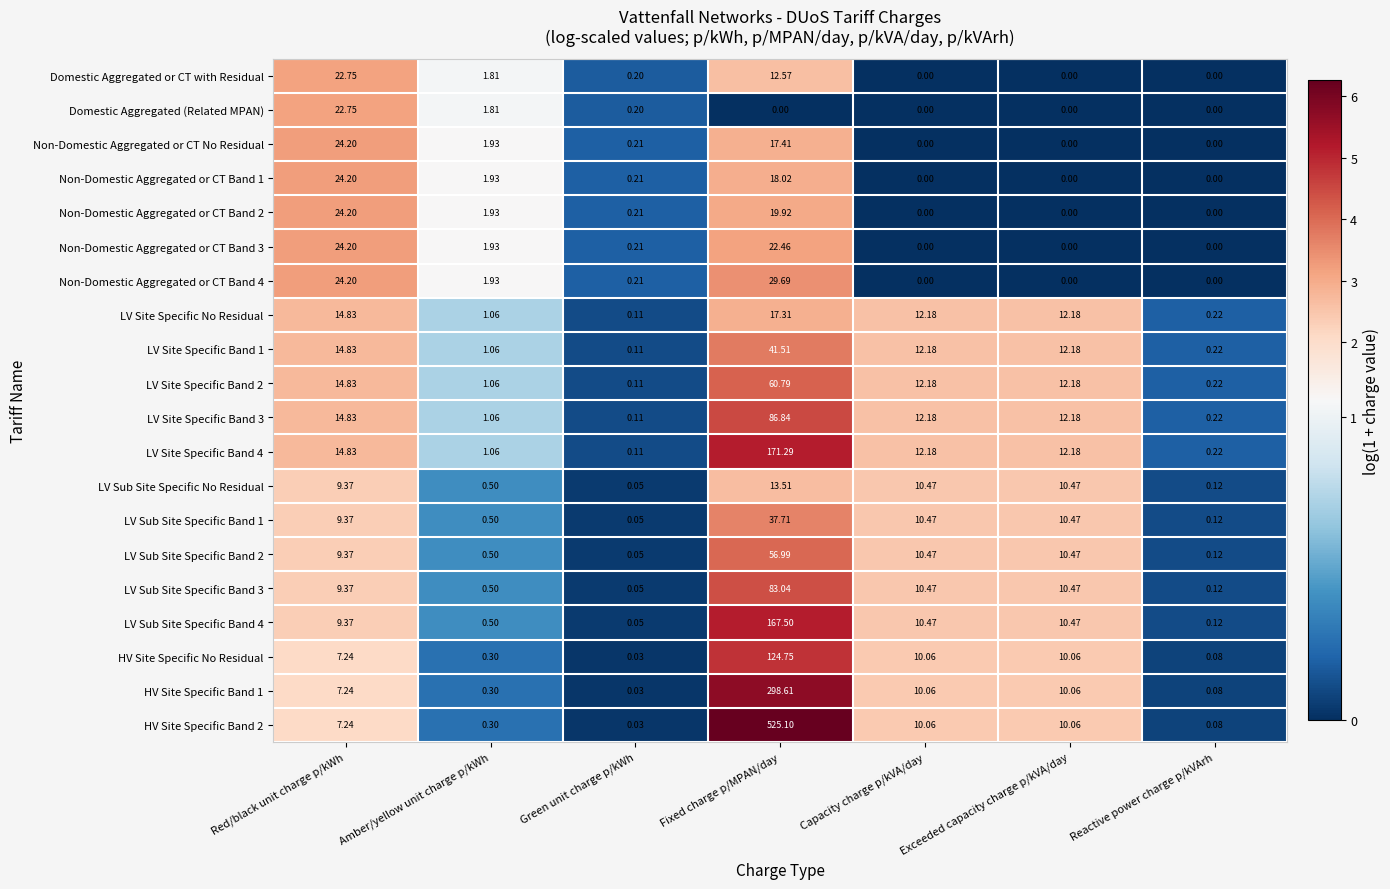

Which category has the highest value in the LV Site Specific Band 1 series?

Fixed charge p/MPAN/day